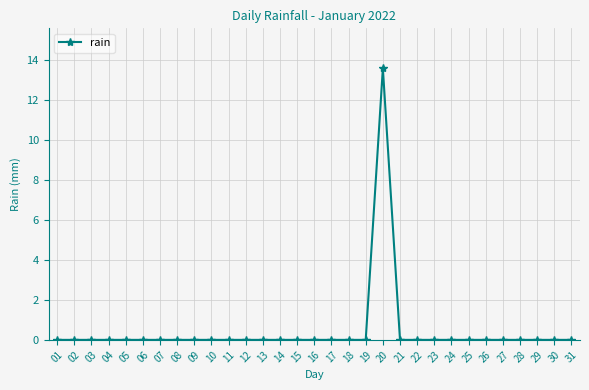

Is it true that the value at 06 is 5.9?

False